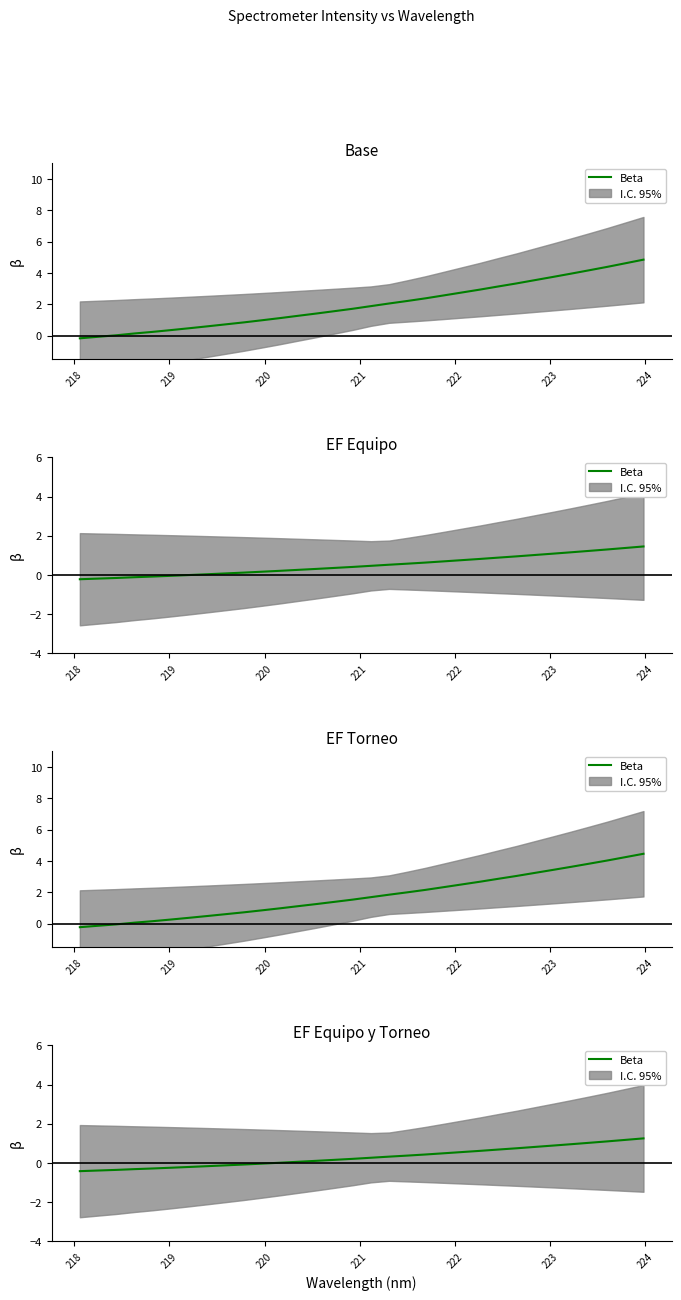

What is the value of the 6th point from the left?

-0.2